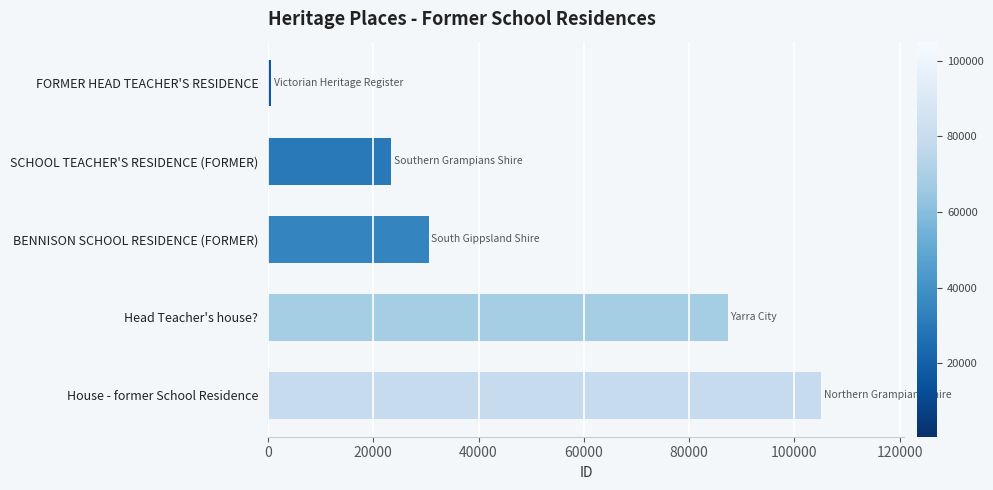

True or false: the data shows 105070 at House - former School Residence.

True